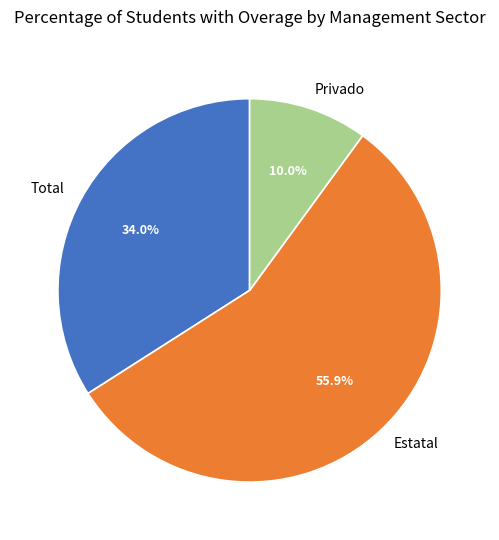

What portion of the pie excludes Privado?

90.0%